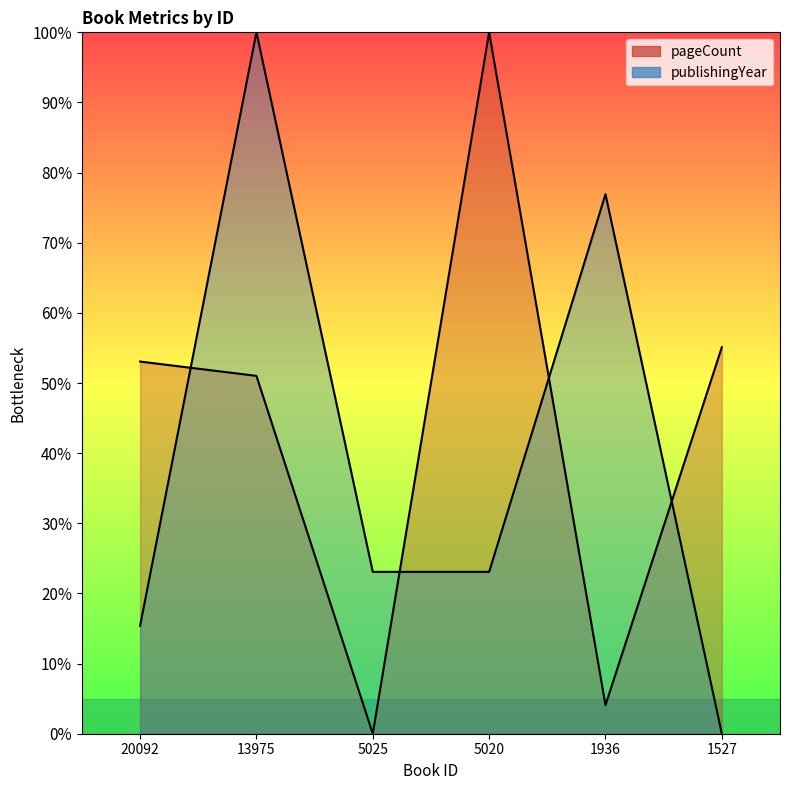

Reading right to left, list all the values displayed in this chart.

pageCount: 55.1	4.1	100.0	0.0	51.0	53.1
publishingYear: 0.0	76.9	23.1	23.1	100.0	15.4